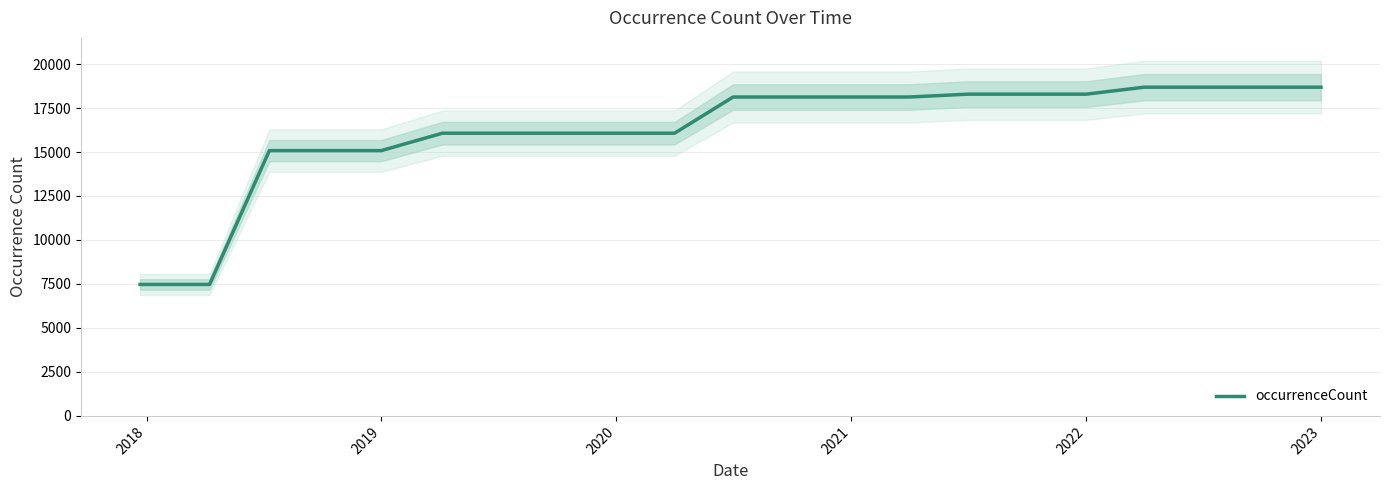

True or false: the data has more than 1 interior local peaks.

False